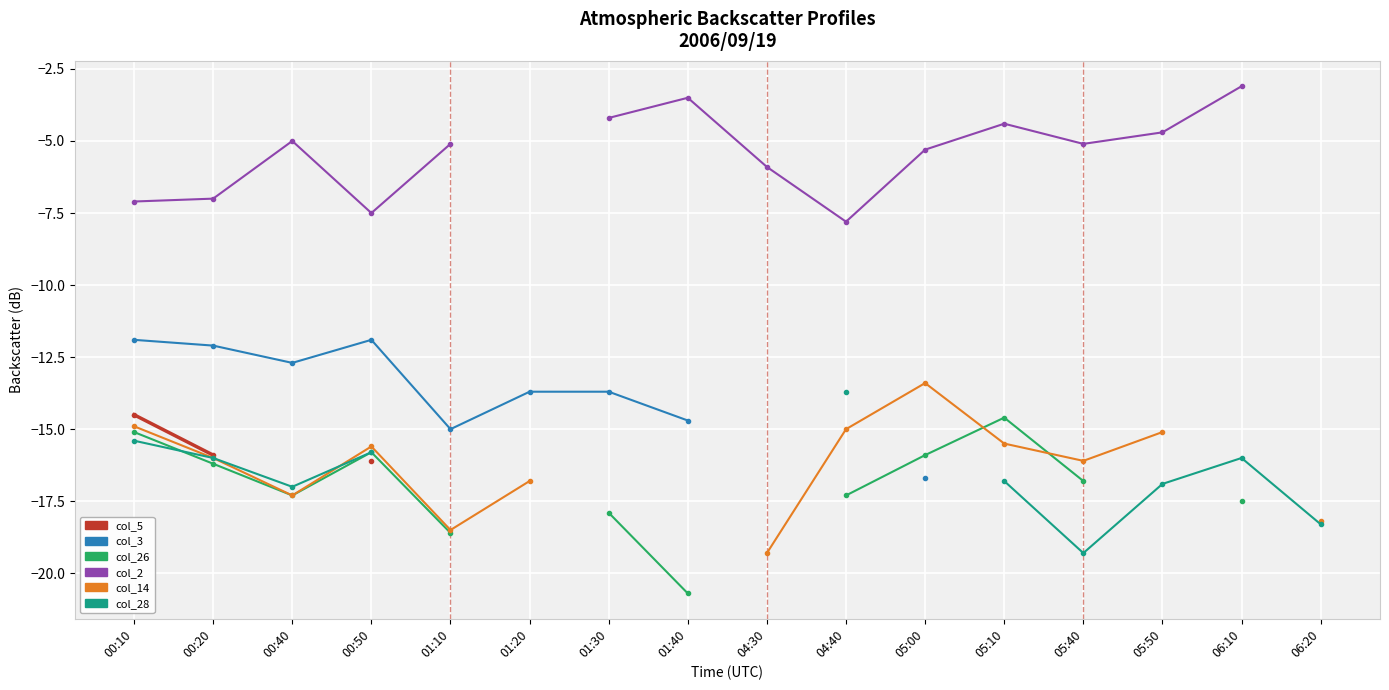

What is the difference between the maximum and minimum values in the col_26 series?

6.1